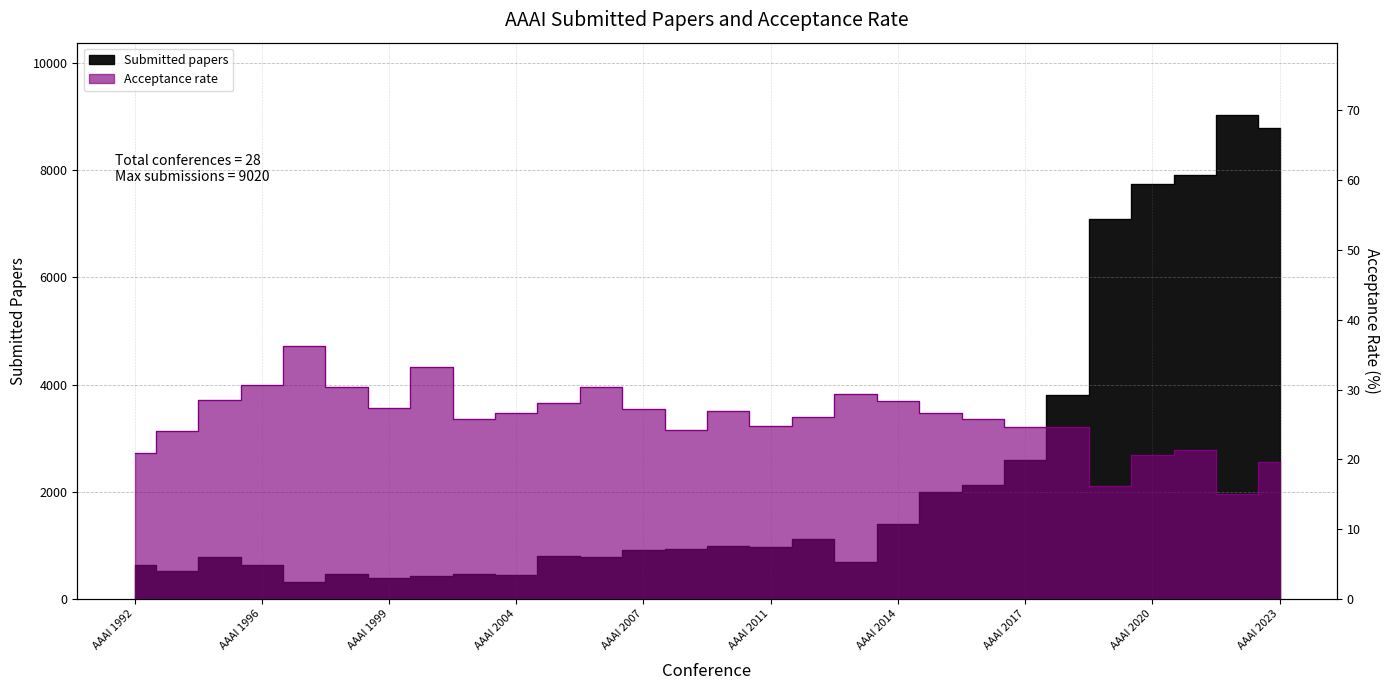

Where is the first local maximum for Acceptance rate?

AAAI 1997